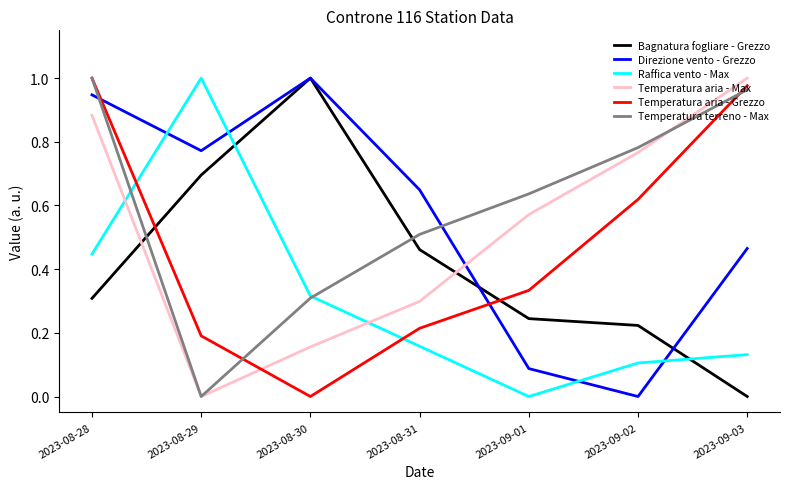

What position from the right is 2023-09-01?

3